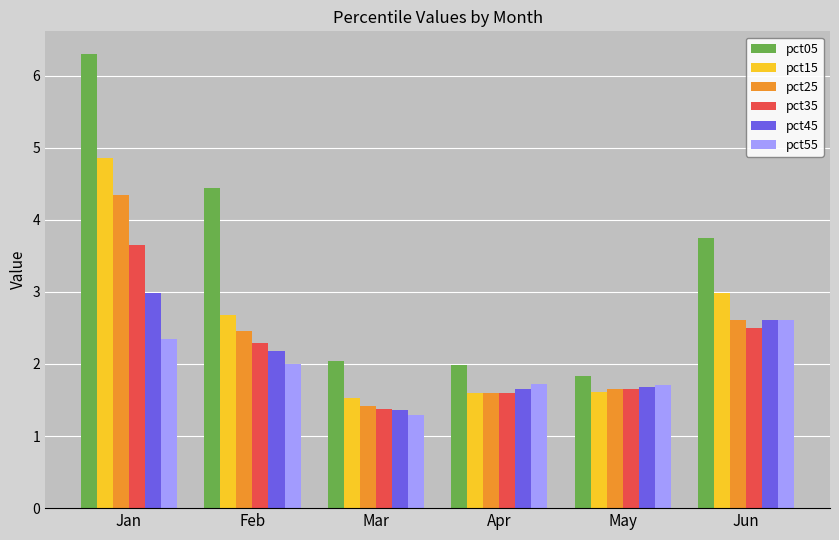

What is the greatest value displayed?

6.3